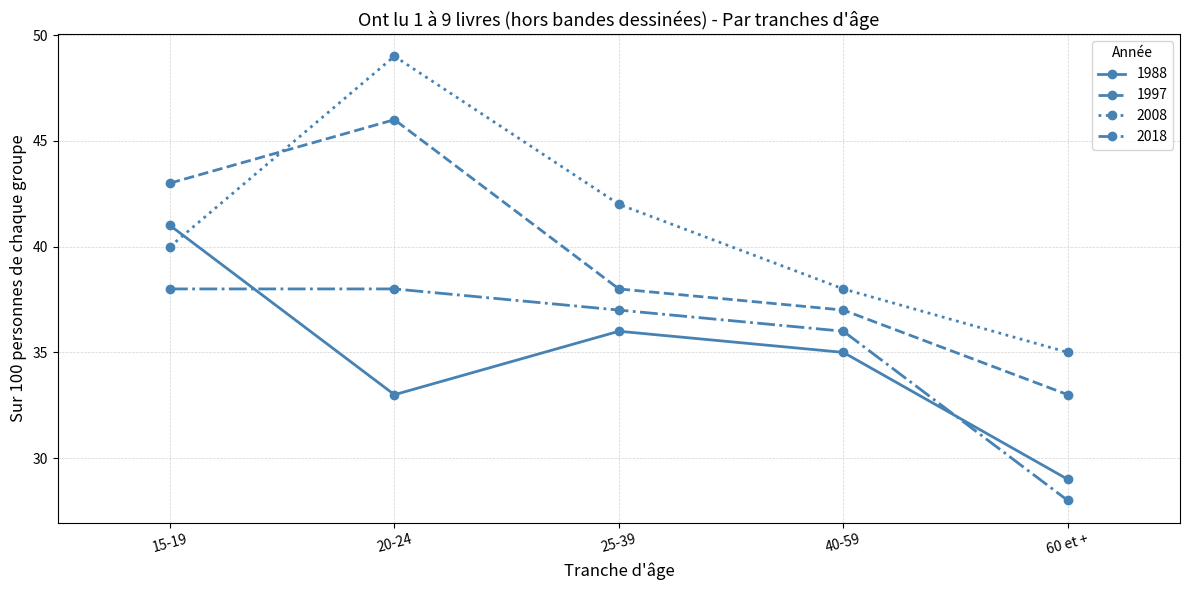

What value does the 1988 series have at 20-24, to the nearest 10?

30